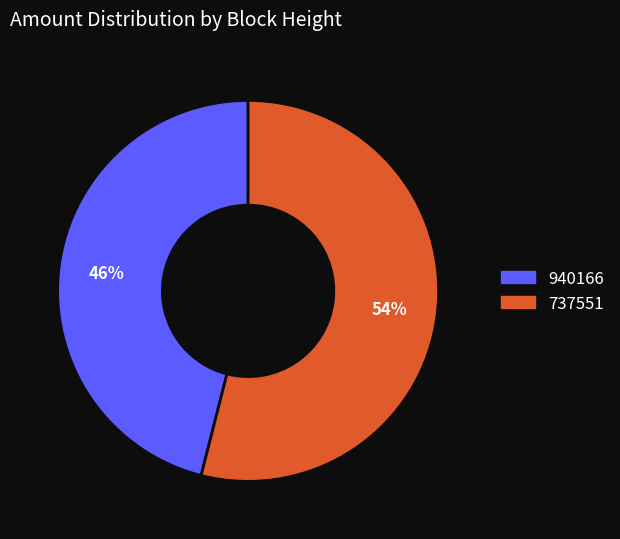

Which category has the smallest portion of the pie?

940166